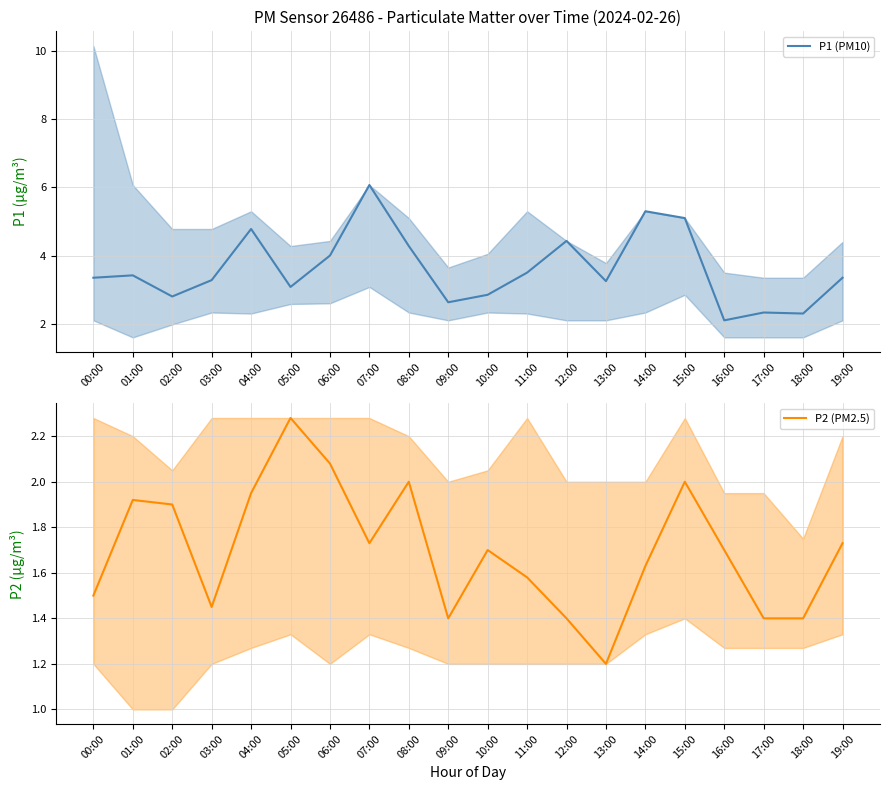

True or false: P1 (PM10) and P2 (PM2.5) cross at least once.

False